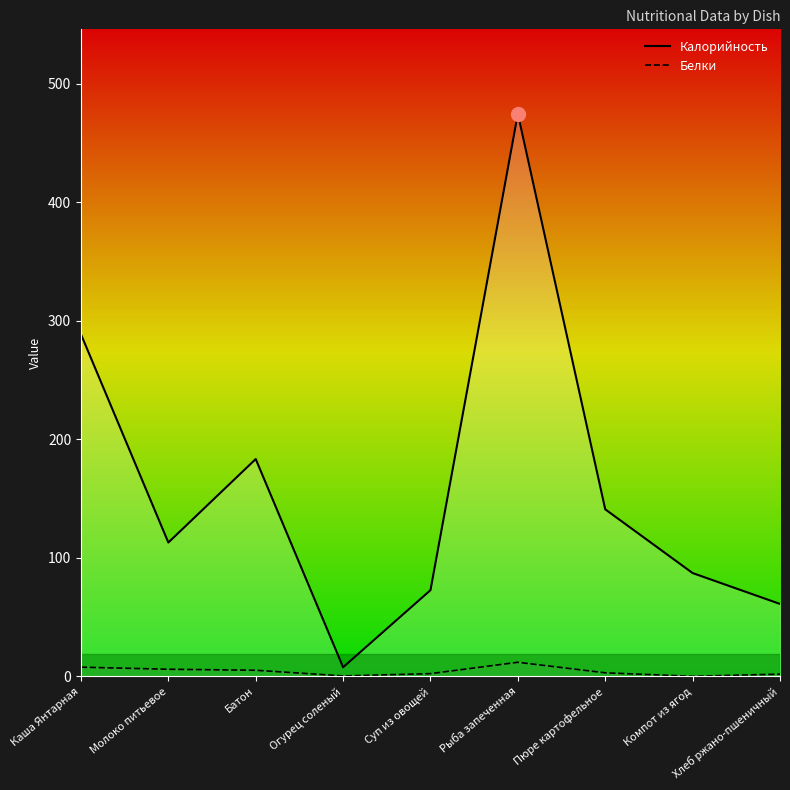

Rank the series by their maximum value, from lowest to highest.

Белки, Калорийность